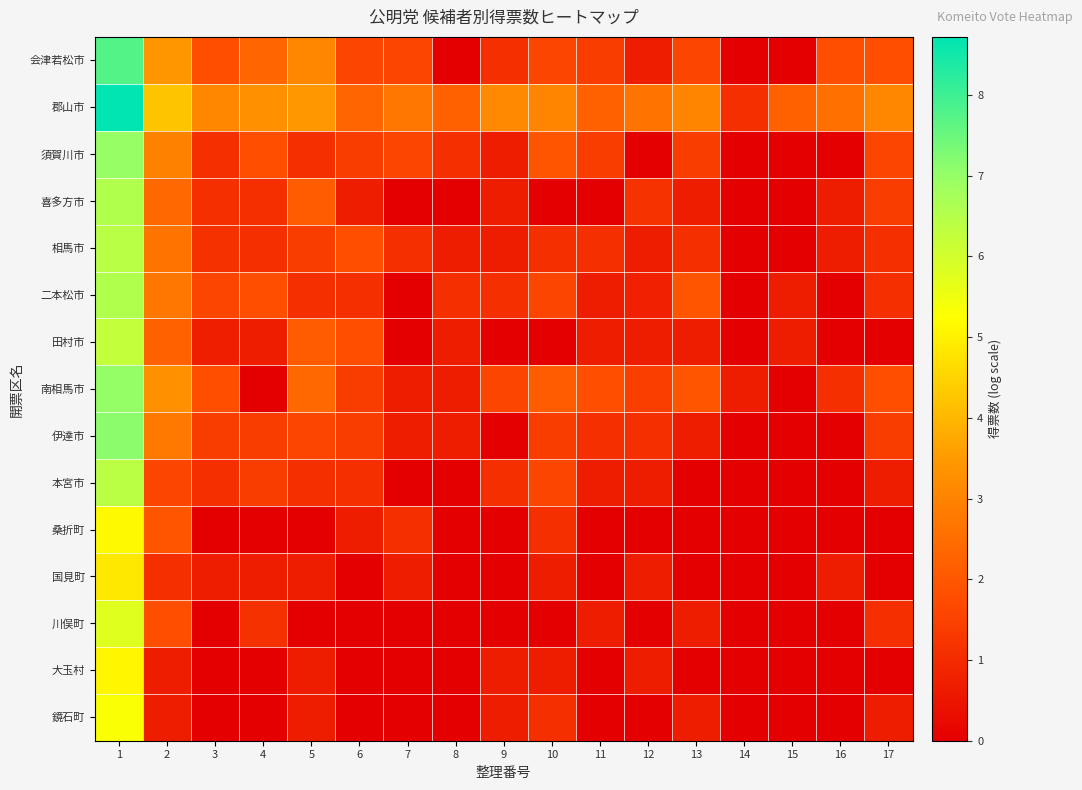

Reading left to right, list all the values displayed in this chart.

会津若松市: 1=7.8	2=3.4	3=1.8	4=2.3	5=3.1	6=1.6	7=1.6	8=0.0	9=1.1	10=1.6	11=1.4	12=0.7	13=1.6	14=0.0	15=0.0	16=1.8	17=1.8
郡山市: 1=8.7	2=4.2	3=3.1	4=3.3	5=3.5	6=2.3	7=2.7	8=2.2	9=3.1	10=3.0	11=2.2	12=2.7	13=3.0	14=1.1	15=2.2	16=2.6	17=3.1
須賀川市: 1=7.0	2=3.0	3=1.1	4=1.8	5=1.1	6=1.4	7=1.6	8=1.1	9=0.7	10=1.9	11=1.4	12=0.0	13=1.4	14=0.0	15=0.0	16=0.0	17=1.6
喜多方市: 1=6.5	2=2.4	3=1.1	4=1.1	5=2.1	6=0.7	7=0.0	8=0.0	9=0.7	10=0.0	11=0.0	12=1.2	13=0.7	14=0.0	15=0.0	16=0.7	17=1.4
相馬市: 1=6.4	2=2.6	3=1.1	4=1.1	5=1.4	6=1.8	7=1.1	8=0.7	9=0.7	10=1.1	11=1.1	12=0.7	13=1.1	14=0.0	15=0.0	16=0.7	17=1.1
二本松市: 1=6.5	2=2.7	3=1.6	4=1.8	5=1.1	6=1.1	7=0.0	8=1.1	9=1.1	10=1.6	11=0.7	12=0.7	13=1.9	14=0.0	15=0.7	16=0.0	17=1.1
田村市: 1=6.2	2=2.2	3=0.7	4=0.7	5=2.1	6=1.8	7=0.0	8=0.7	9=0.0	10=0.0	11=0.7	12=0.7	13=0.7	14=0.0	15=0.7	16=0.0	17=0.0
南相馬市: 1=7.0	2=3.3	3=1.8	4=0.0	5=2.4	6=1.4	7=0.7	8=0.7	9=1.6	10=2.1	11=1.8	12=1.4	13=1.9	14=0.7	15=0.0	16=1.1	17=1.8
伊達市: 1=7.1	2=2.8	3=1.4	4=1.4	5=1.6	6=1.4	7=0.7	8=0.7	9=0.0	10=1.4	11=1.1	12=1.1	13=0.7	14=0.0	15=0.0	16=0.0	17=1.4
本宮市: 1=6.4	2=1.6	3=1.1	4=1.4	5=1.1	6=1.1	7=0.0	8=0.0	9=1.1	10=1.6	11=0.7	12=0.7	13=0.0	14=0.0	15=0.0	16=0.0	17=0.7
桑折町: 1=5.1	2=1.9	3=0.0	4=0.0	5=0.0	6=0.7	7=1.1	8=0.0	9=0.0	10=1.1	11=0.0	12=0.0	13=0.0	14=0.0	15=0.0	16=0.0	17=0.0
国見町: 1=4.8	2=1.1	3=0.7	4=0.7	5=0.7	6=0.0	7=0.7	8=0.0	9=0.0	10=0.7	11=0.0	12=0.7	13=0.0	14=0.0	15=0.0	16=0.7	17=0.0
川俣町: 1=5.8	2=1.8	3=0.0	4=1.1	5=0.0	6=0.0	7=0.0	8=0.0	9=0.0	10=0.0	11=0.7	12=0.0	13=0.7	14=0.0	15=0.0	16=0.0	17=1.1
大玉村: 1=5.1	2=0.7	3=0.0	4=0.0	5=0.7	6=0.0	7=0.0	8=0.0	9=0.7	10=0.7	11=0.0	12=0.7	13=0.0	14=0.0	15=0.0	16=0.0	17=0.0
鏡石町: 1=5.3	2=0.7	3=0.0	4=0.0	5=0.7	6=0.0	7=0.0	8=0.0	9=0.7	10=1.1	11=0.0	12=0.0	13=0.7	14=0.0	15=0.0	16=0.0	17=0.7